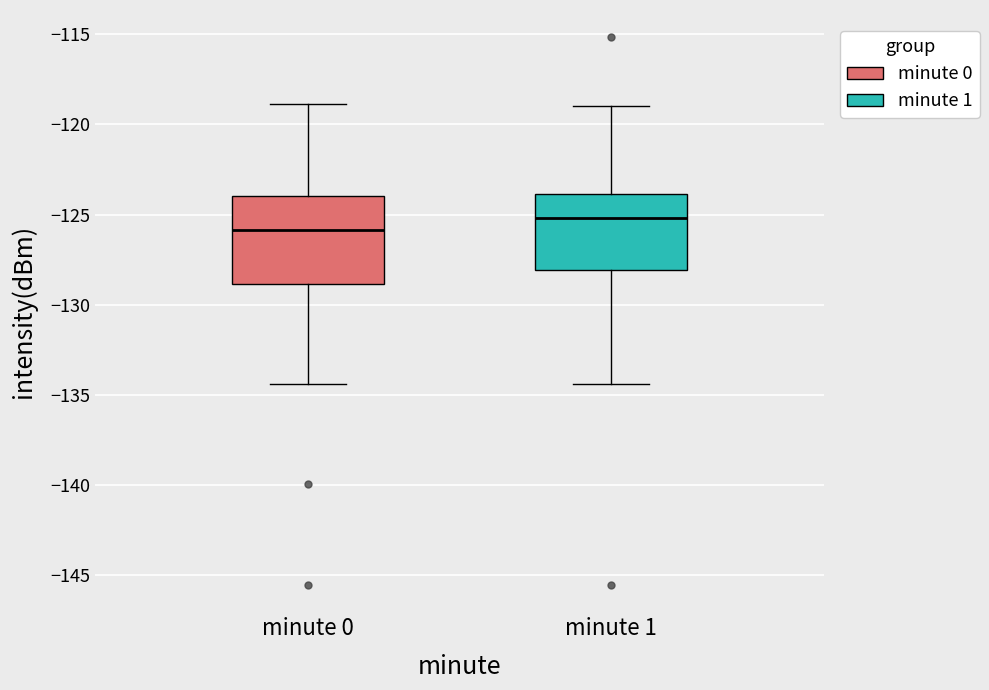

Where does the lower whisker of the box for minute 1 end on the y-axis? The values are not printed on the chart, so give them approximately, as read against the axis.

-134.5